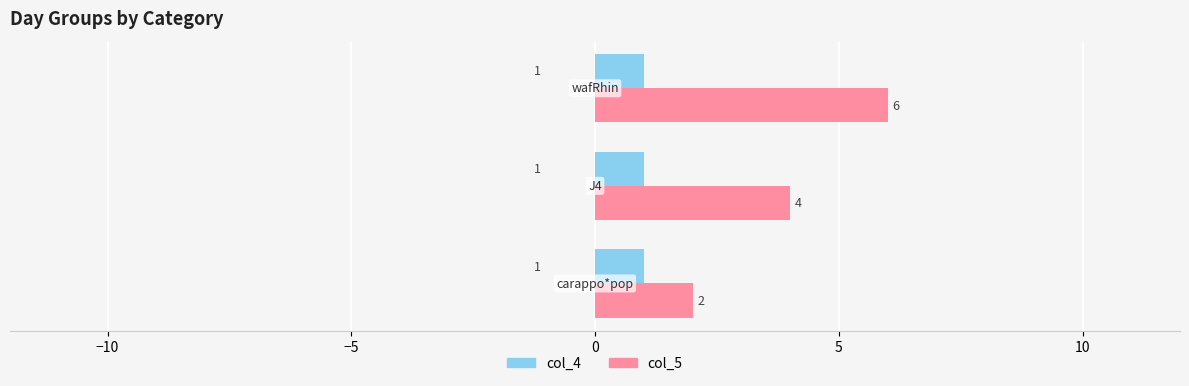

Rank the series by their maximum value, from highest to lowest.

col_5, col_4